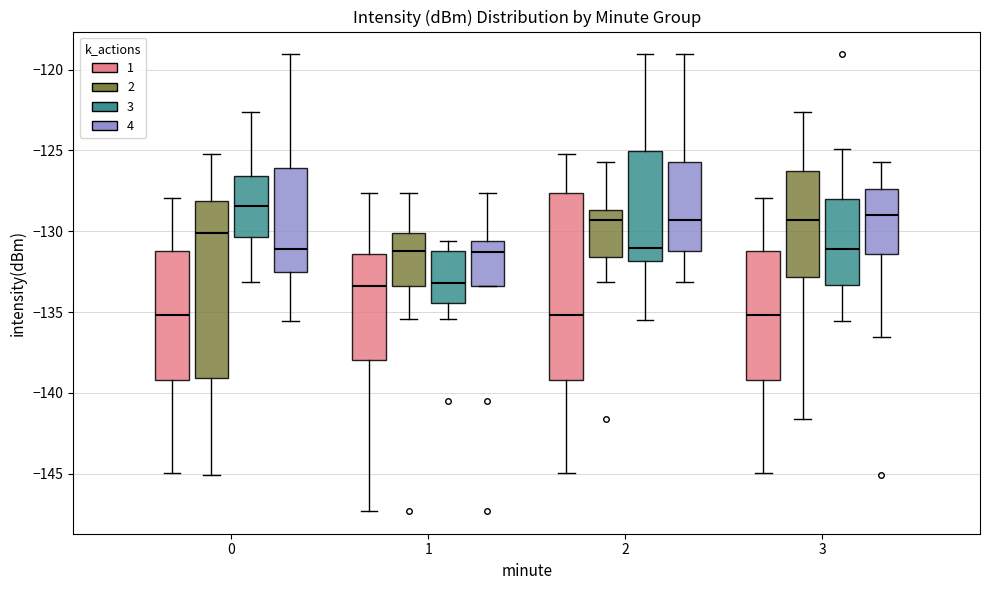

Comparing the boxes themselves (not the whiskers), which one is the tallest?

2 (1)